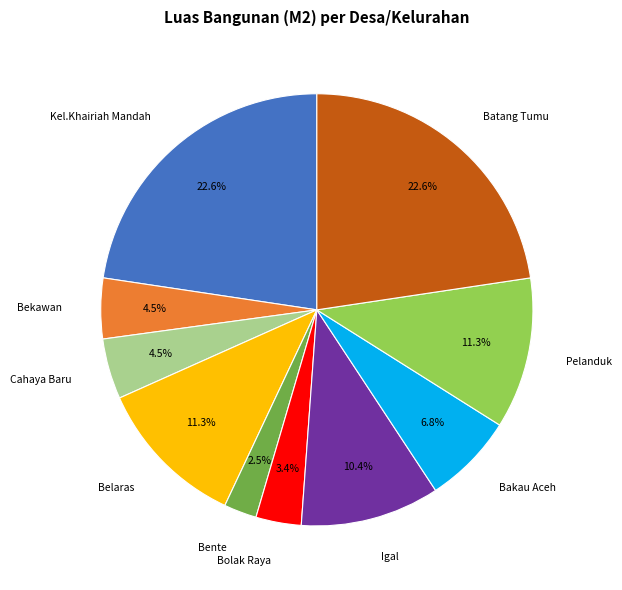

The Bolak Raya slice represents 3% of the pie. True or false?

True